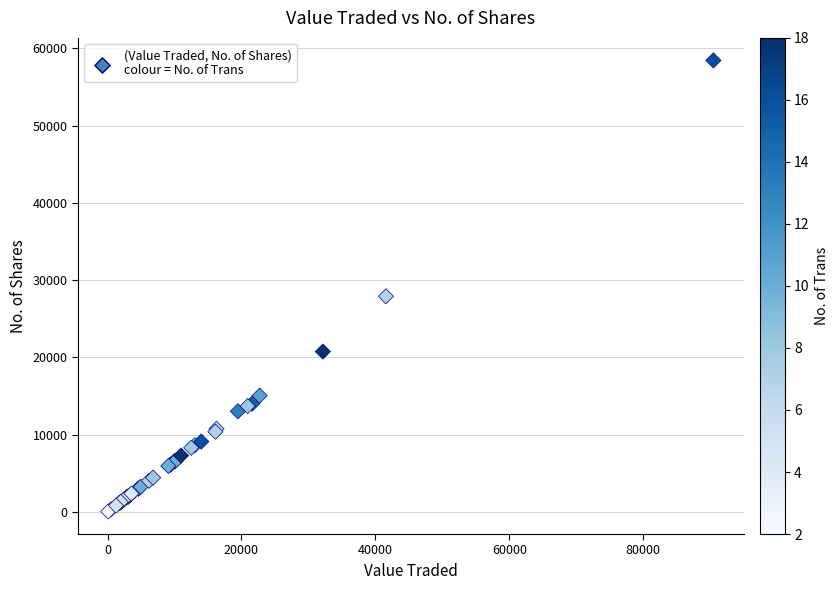

What Y value in the scatter plot is closest to 29251?

27914